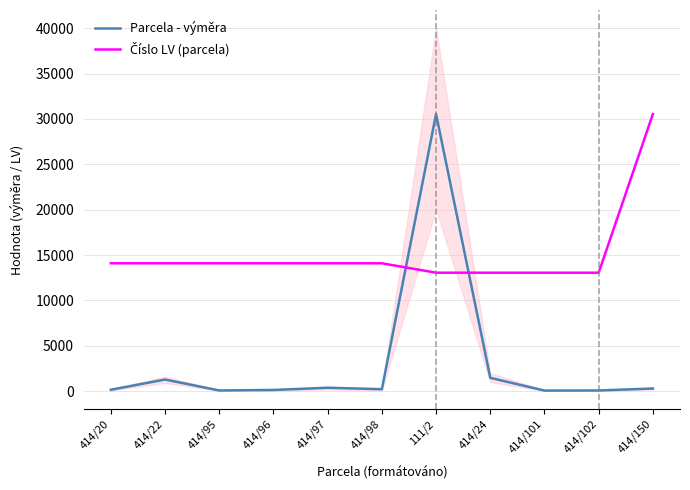

What is the highest value of the Číslo LV (parcela) series?

30534.0